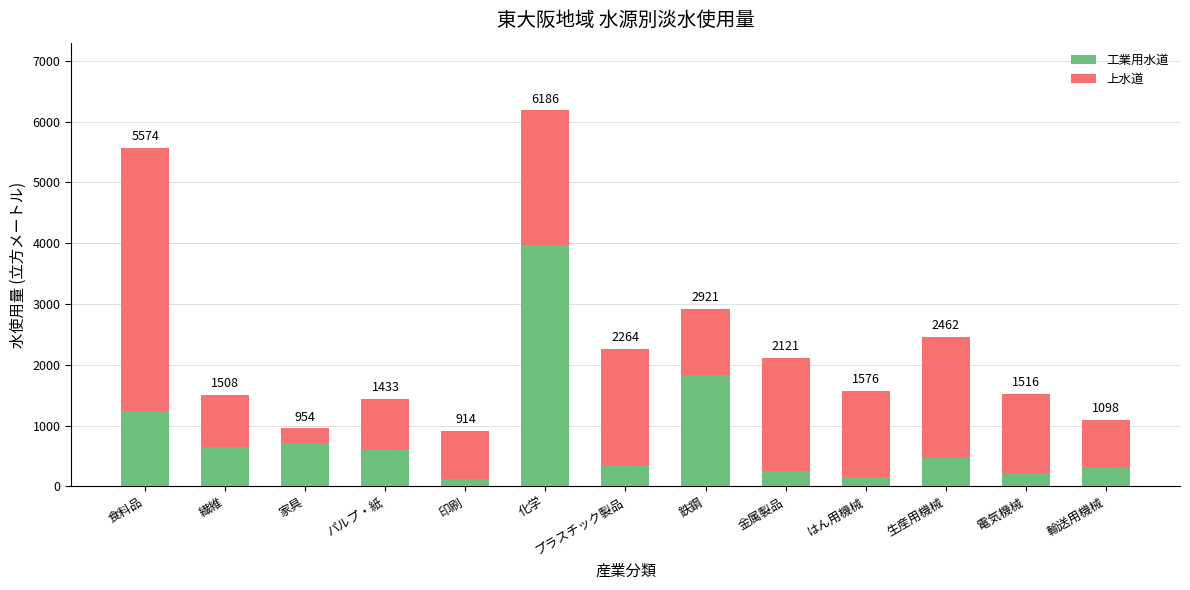

What value does the 工業用水道 series have at 生産用機械, to the nearest 50?

450